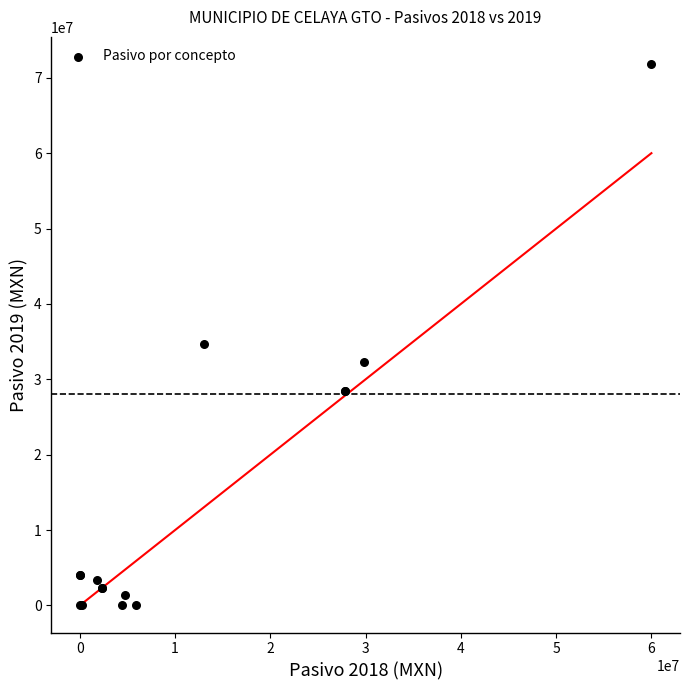

What Y value in the scatter plot is closest to 35917519?

34670404.1